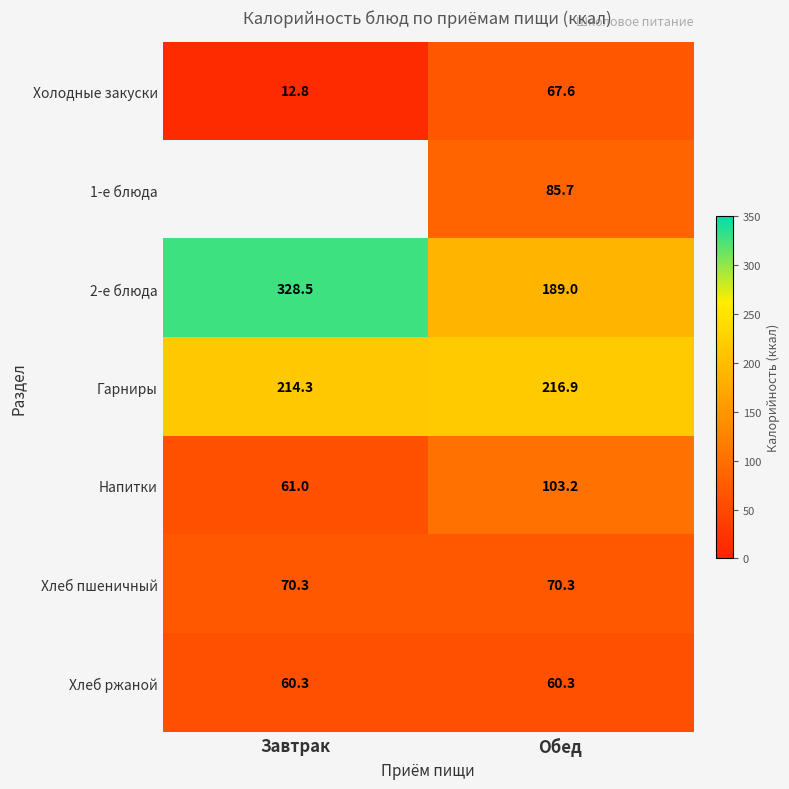

At which label does 2-е блюда reach its peak?

Завтрак